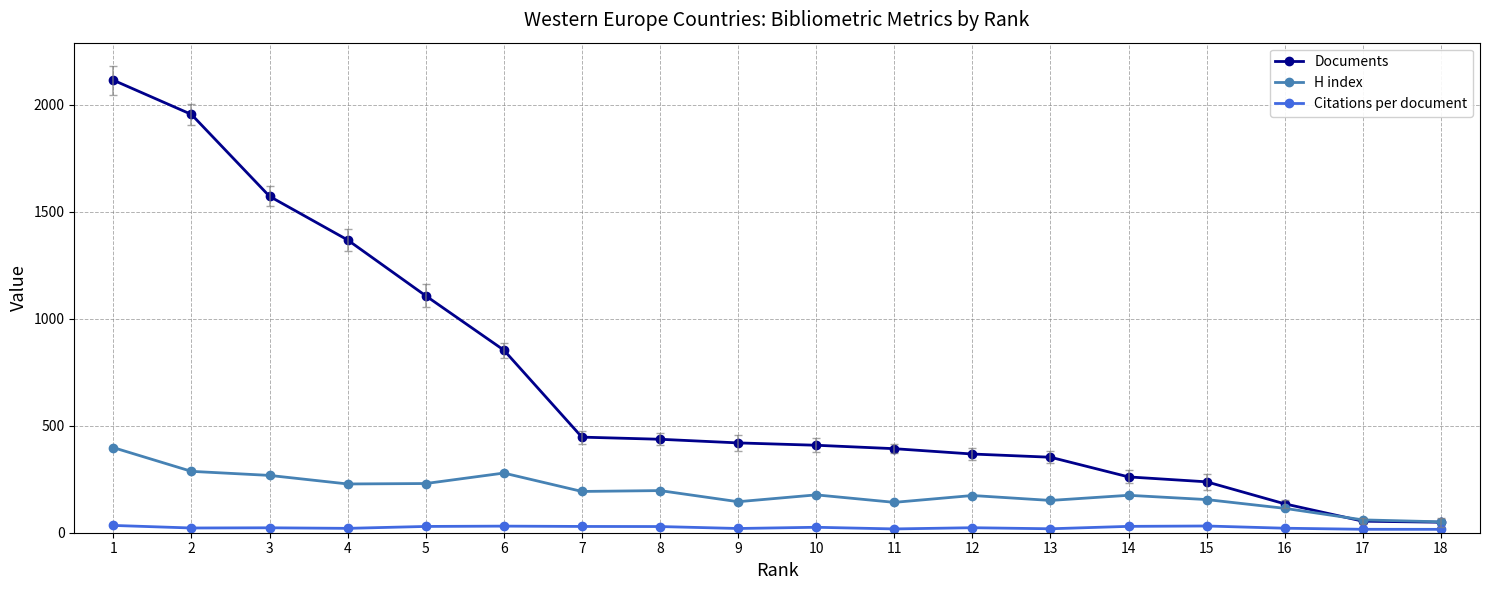

Is it true that Documents equals 353.0 at 13?

True